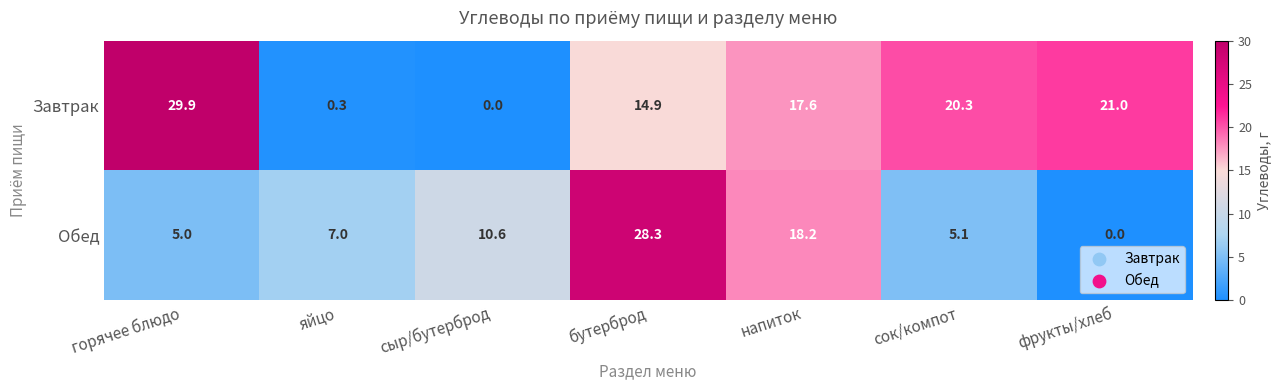

What is the highest value of the Завтрак series?

29.9